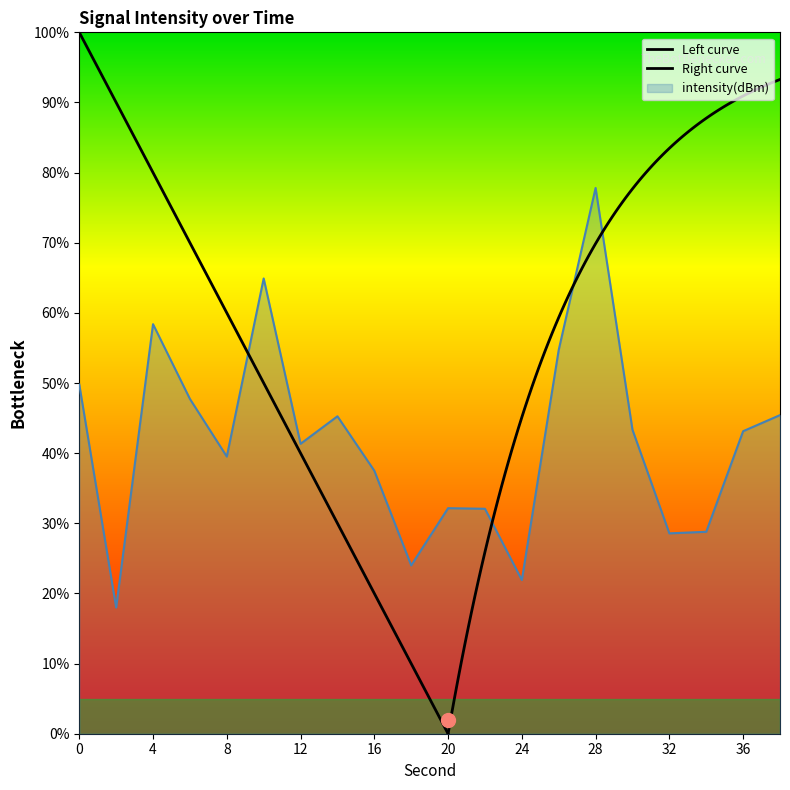

Approximately how many times larger is the value at 12 compared to 32?

1.4